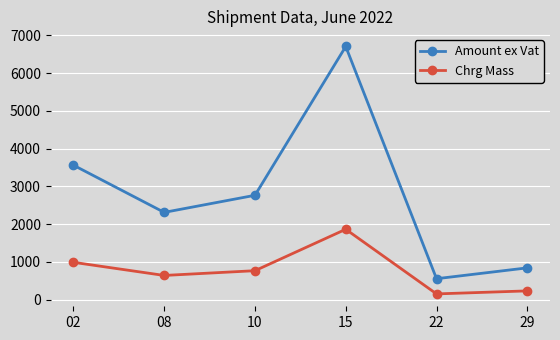

Which series has the largest total across all categories?

Amount ex Vat